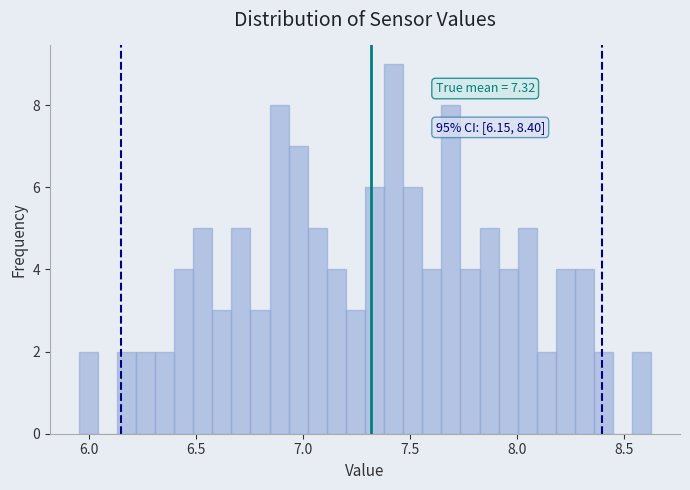

Around what value on the x-axis is the tallest bar? Give the approximate position of its centre, as read against the axis.

7.40